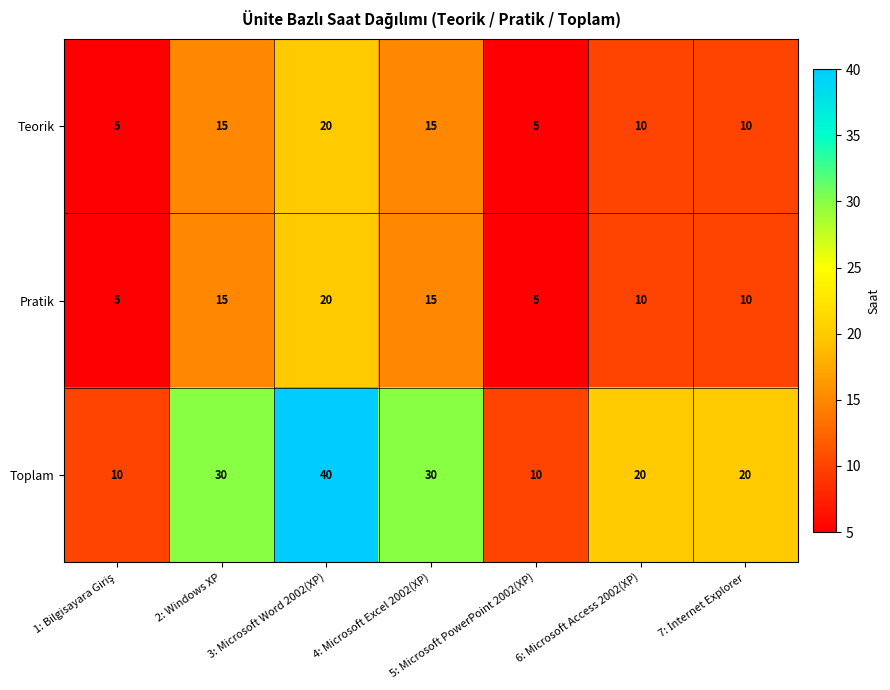

Which series has the largest range (max minus min)?

Toplam